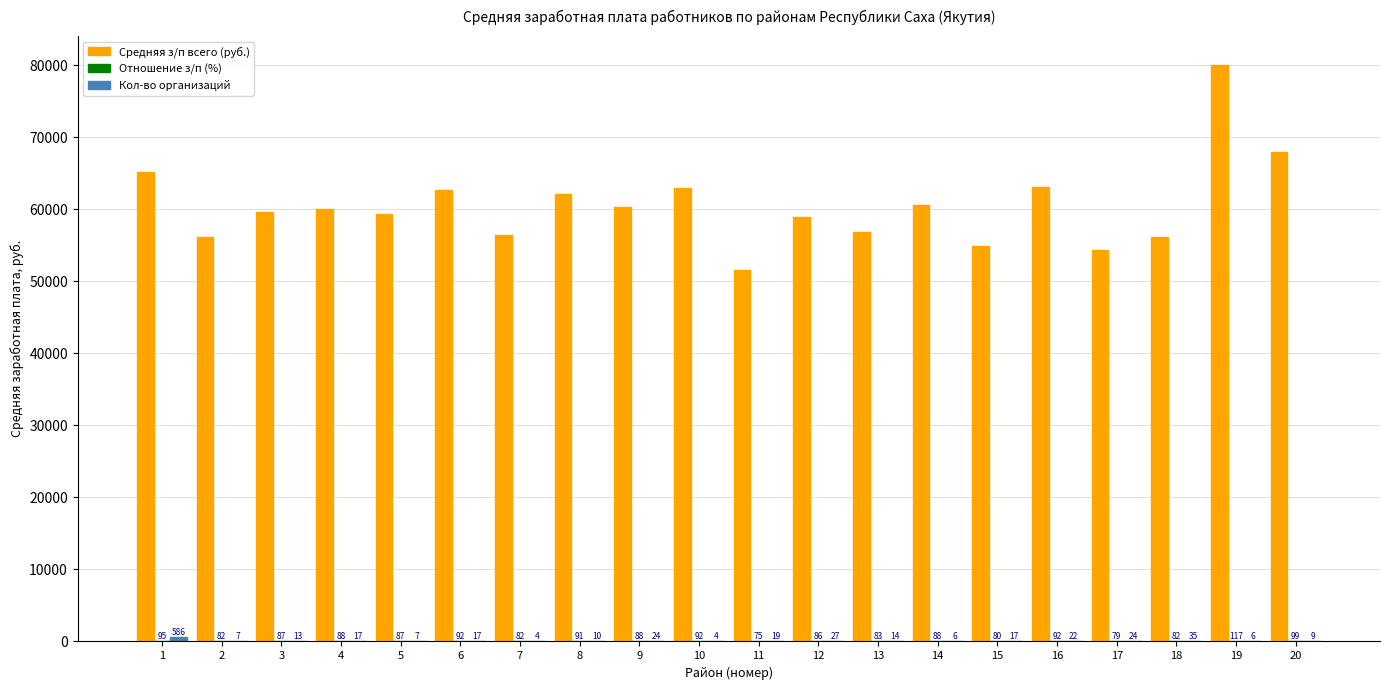

What is the maximum value shown in the chart?

80060.5